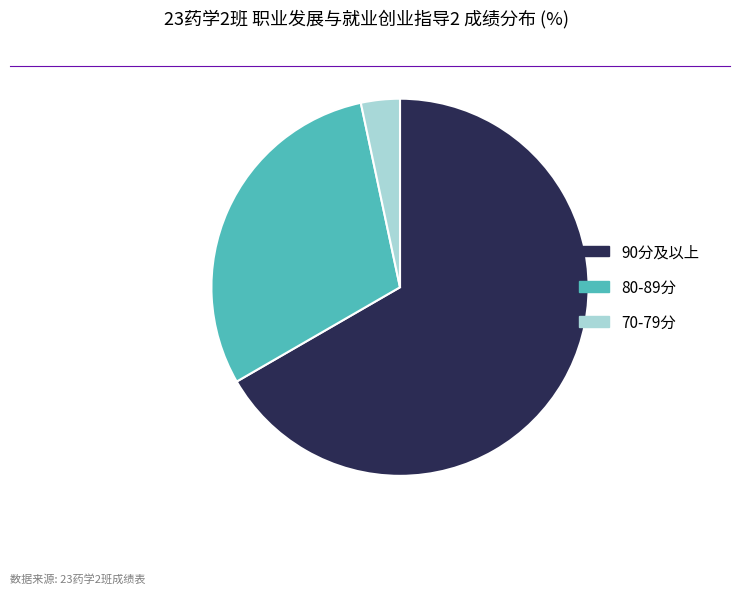

Is there any slice that represents more than half of the pie?

Yes